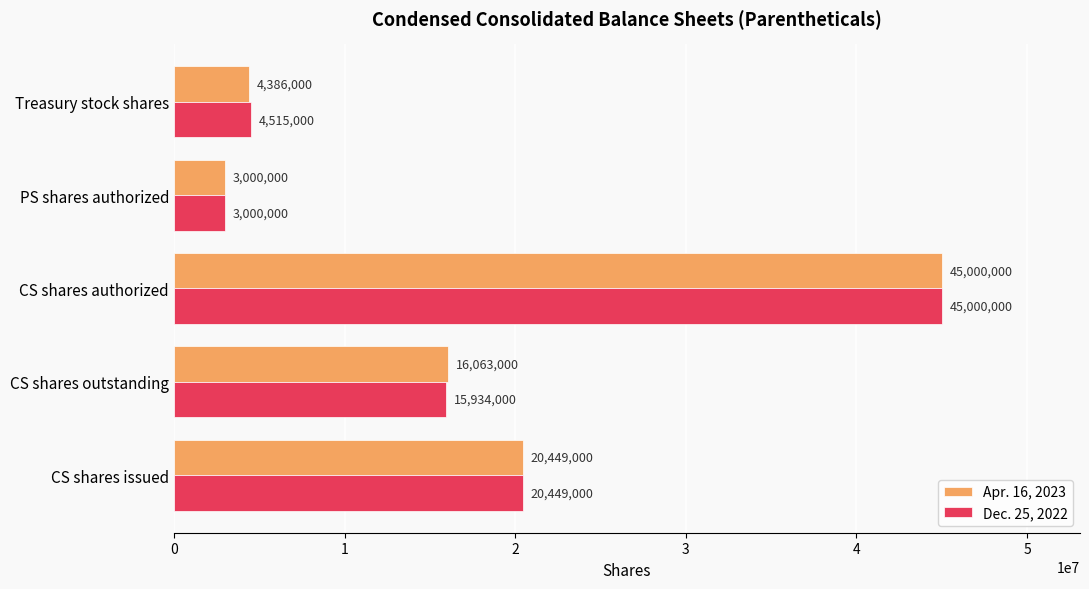

What is the difference between the maximum and minimum values in the Apr. 16, 2023 series?

42000000